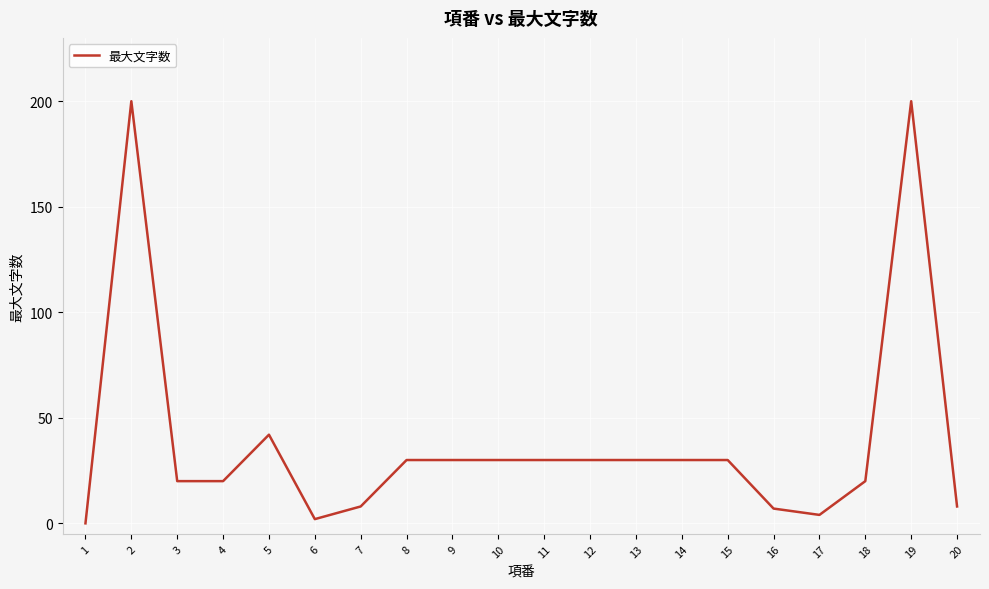

Is it true that the value at 19 is 200?

True